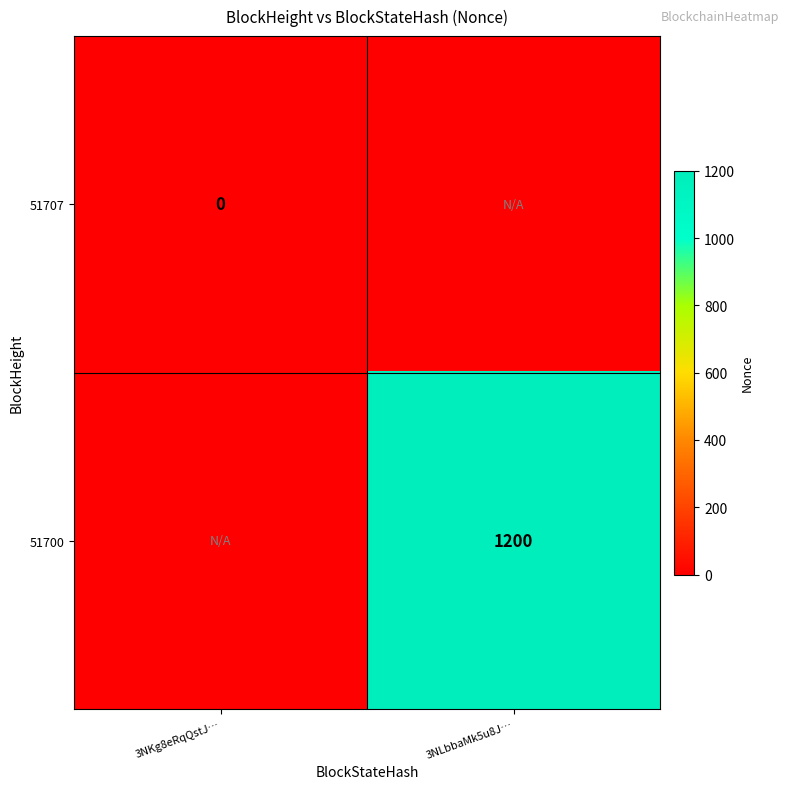

Is it true that 51700 equals 1200 at 3NLbbaMk5u8J…?

True